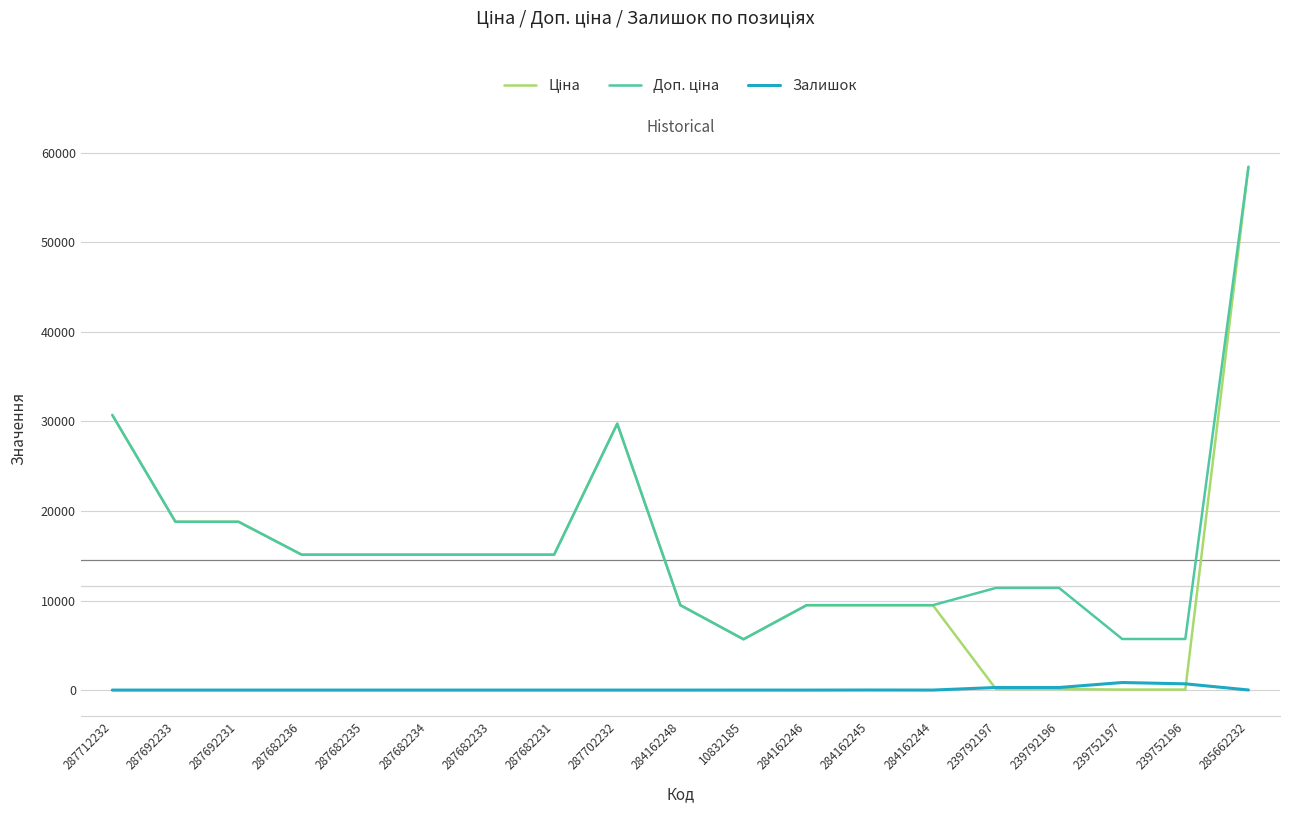

What is the total value across all series at 287682234?

30240.0